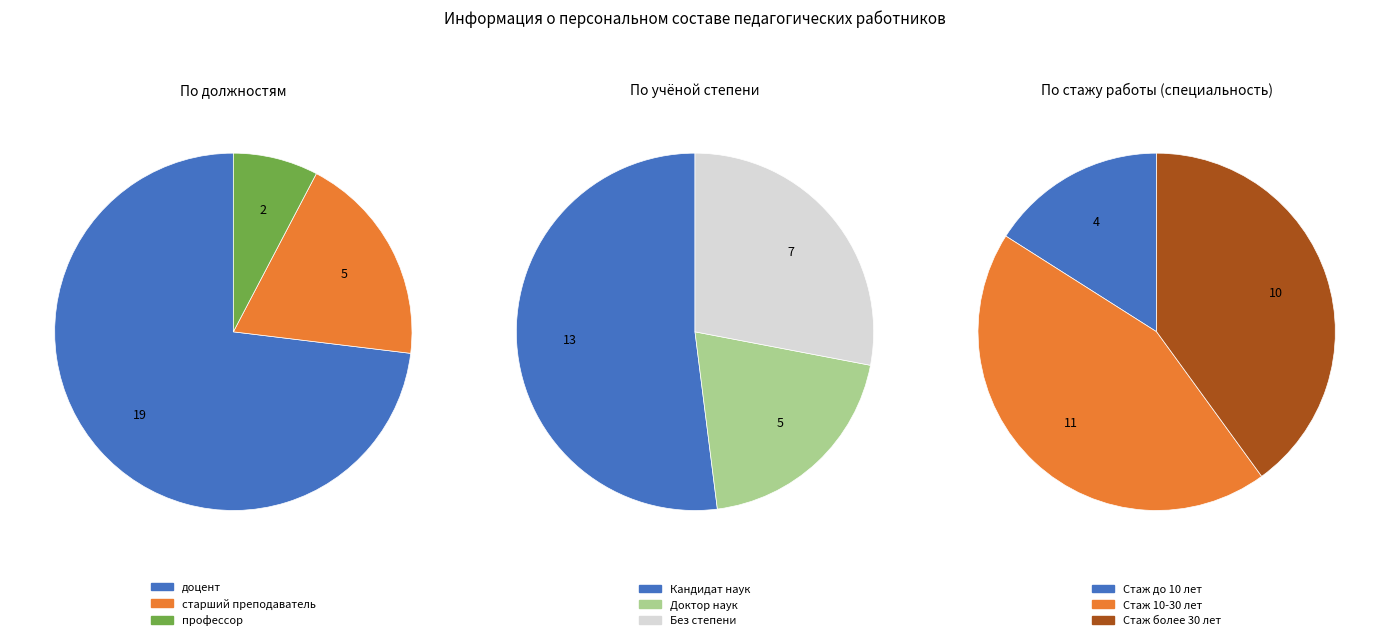

How many segments does this pie chart have?

3